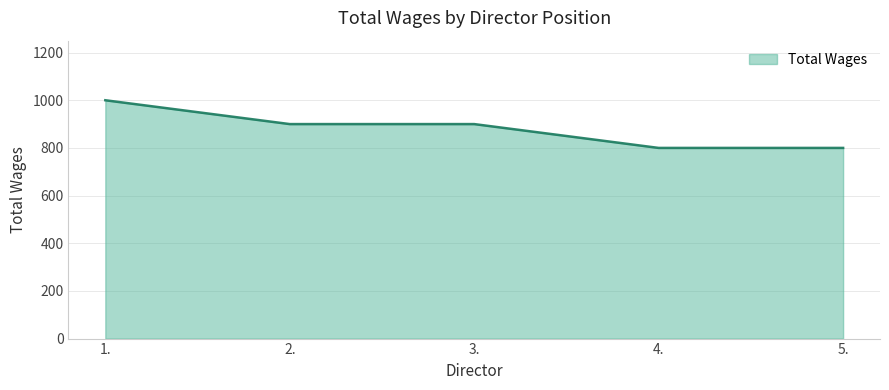

The value at 3. is 1347. True or false?

False